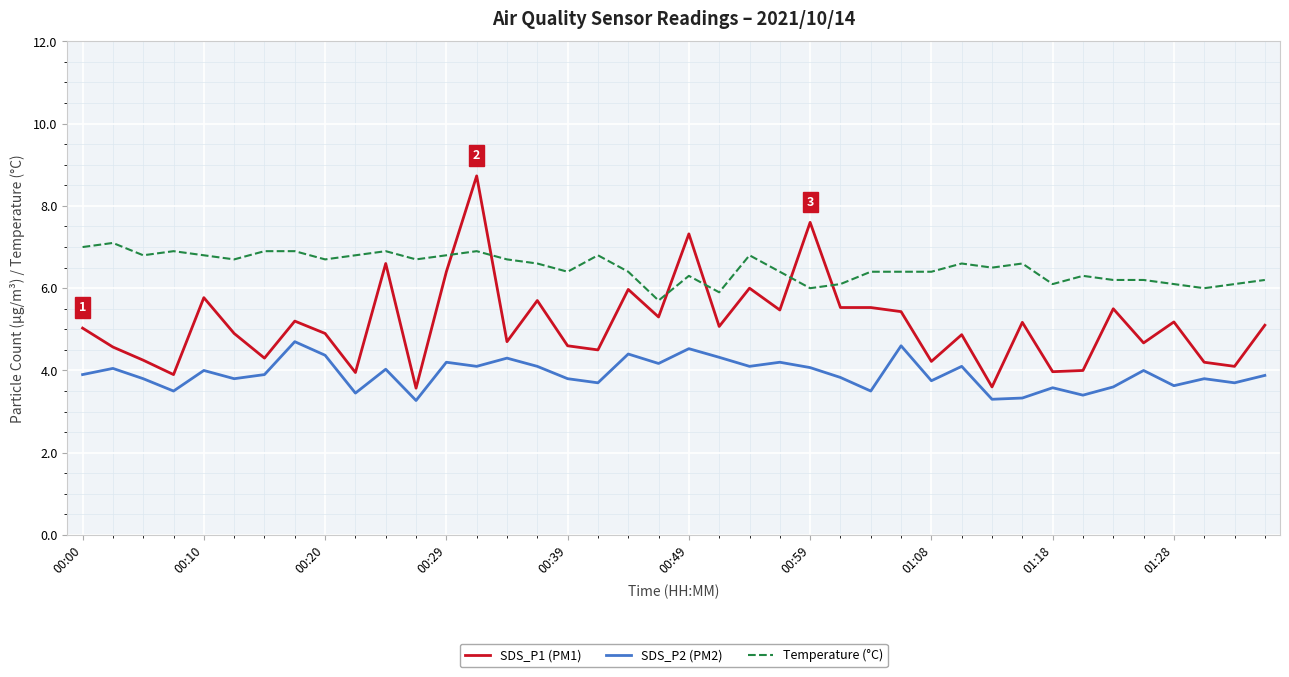

Rank the series by their maximum value, from highest to lowest.

SDS_P1 (PM1), Temperature (°C), SDS_P2 (PM2)